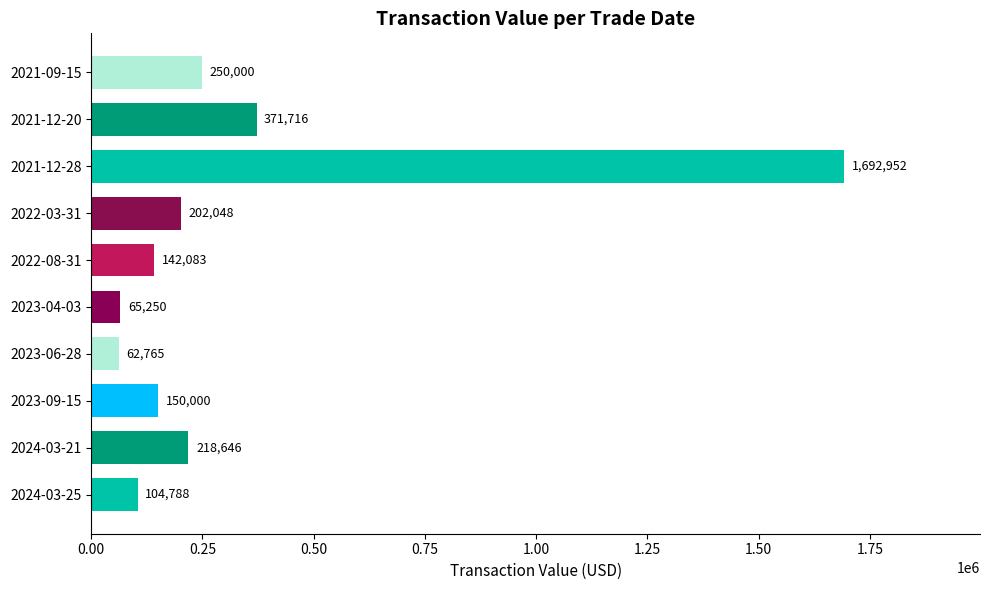

Rank the categories by value from highest to lowest.

2021-12-28, 2021-12-20, 2021-09-15, 2024-03-21, 2022-03-31, 2023-09-15, 2022-08-31, 2024-03-25, 2023-04-03, 2023-06-28